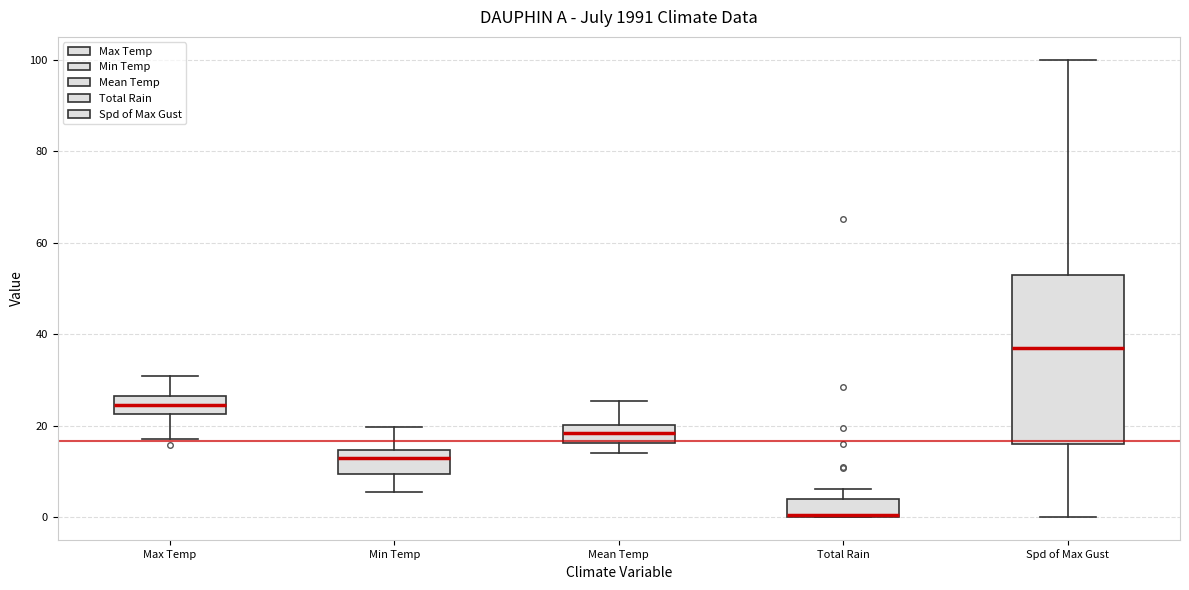

Reading left to right, transcribe this box plot: for each box, give where its median line is, the range the box spans, and where its two whiskers end, as read against the y-axis. The values are not printed on the chart, so give them approximately, as read against the axis.

Max Temp: median 24, box 22 to 26, whiskers 18 to 30
Min Temp: median 12, box 10 to 14, whiskers 6 to 20
Mean Temp: median 18, box 16 to 20, whiskers 14 to 26
Total Rain: median 0 (drawn on the box's lower edge), box 0 to 4, whiskers 0 to 6
Spd of Max Gust: median 38, box 16 to 54, whiskers 0 to 100